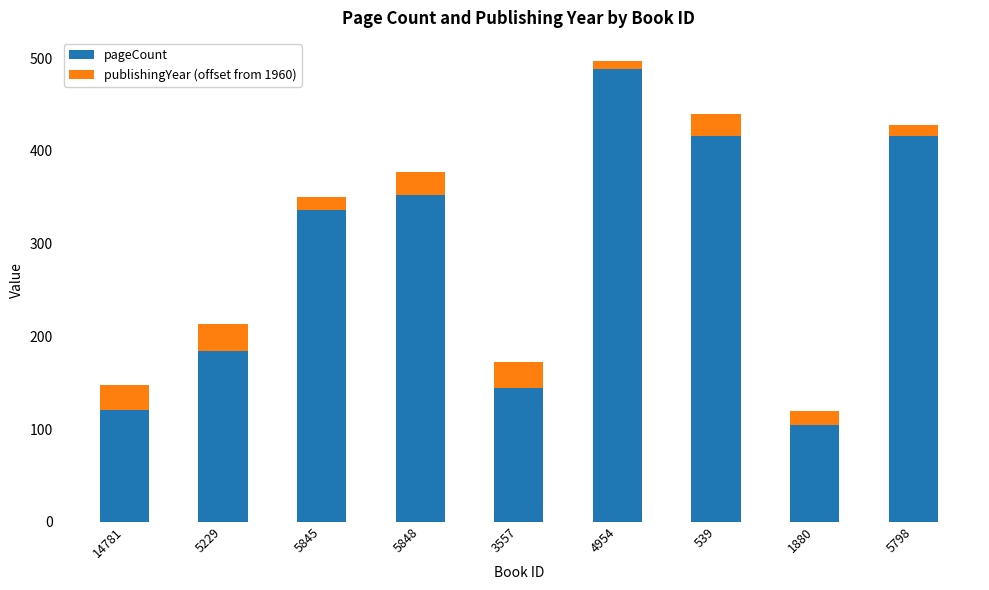

At which category is the sum across all series the highest?

4954